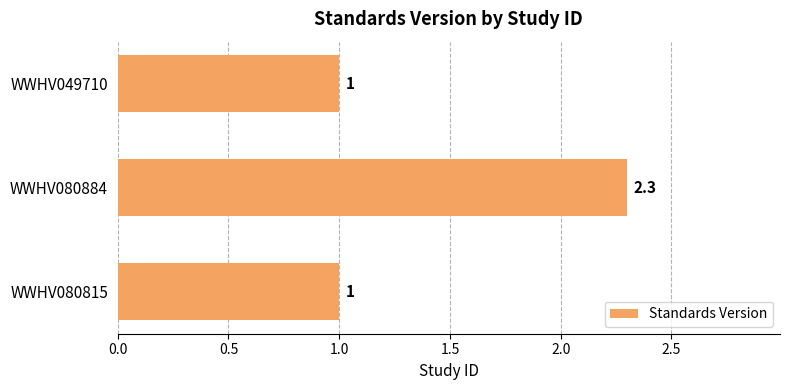

How many distinct data groups are displayed?

1